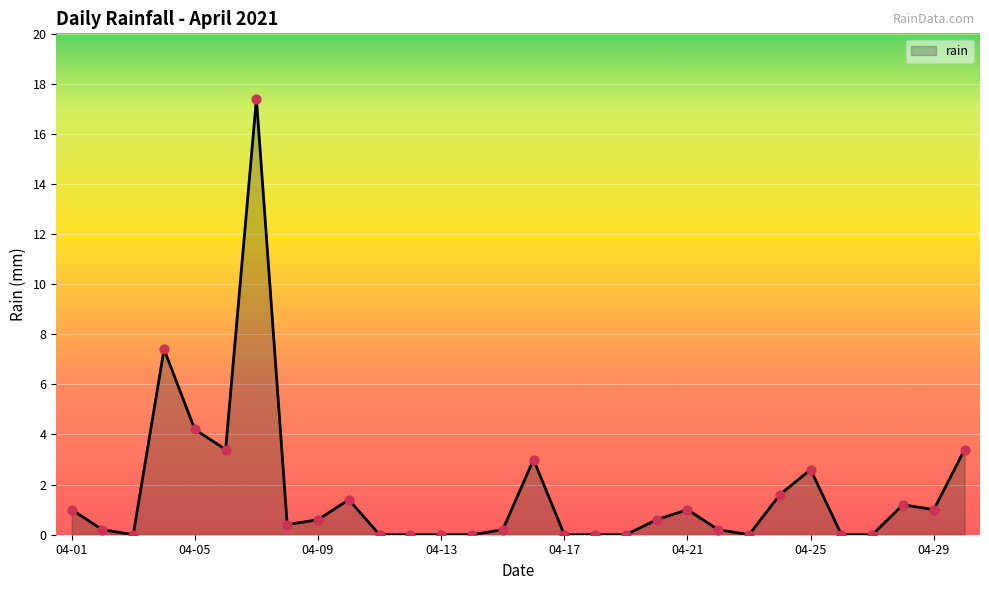

What is the maximum value shown in the chart?

17.4